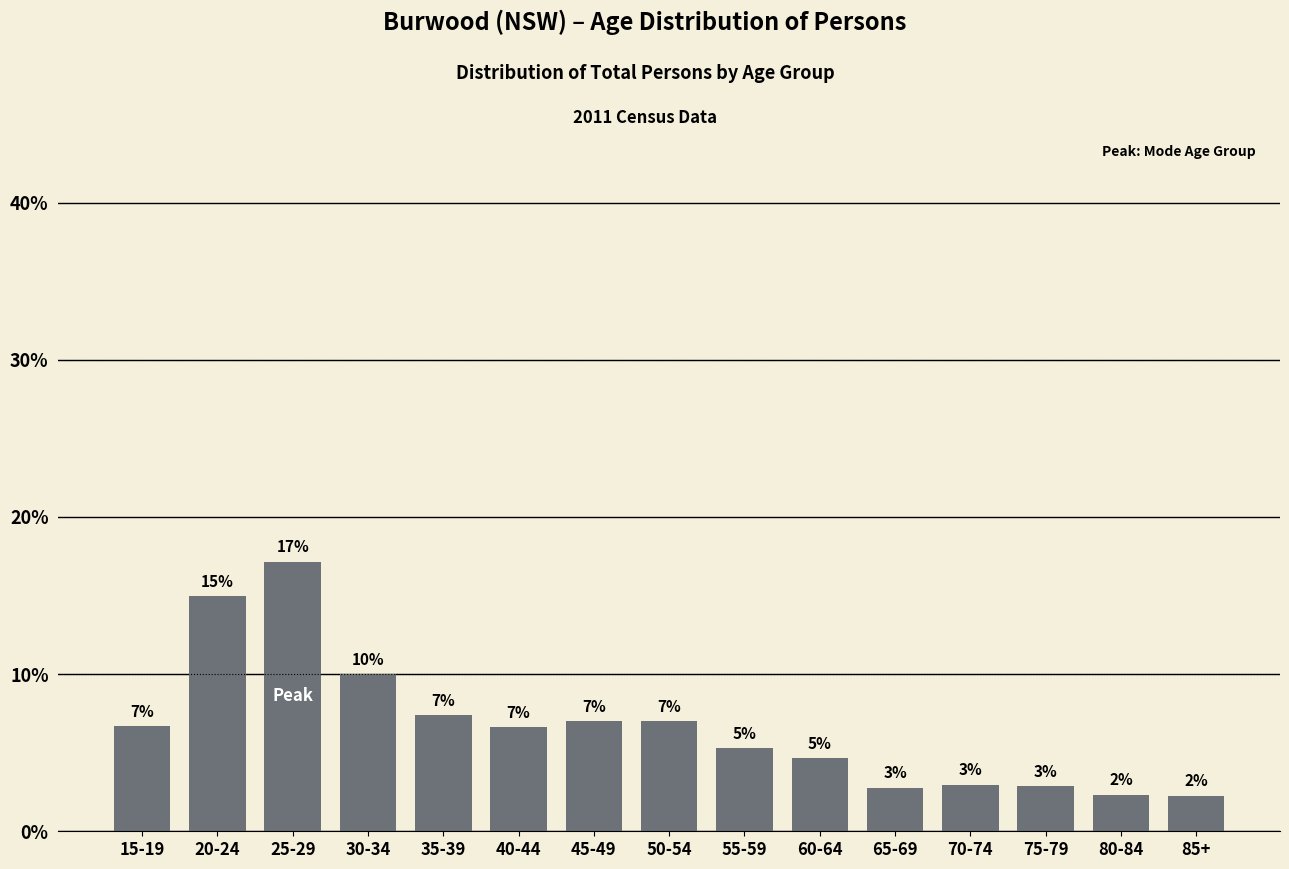

Between 40-44 and 60-64, which is larger?

40-44